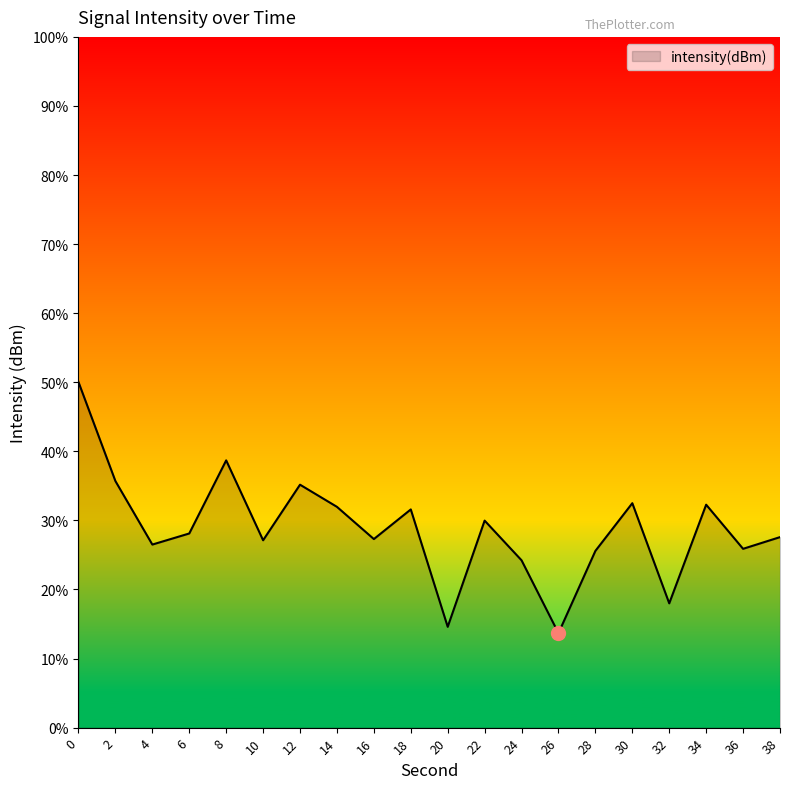

True or false: the data shows 39.7 at 36.

False